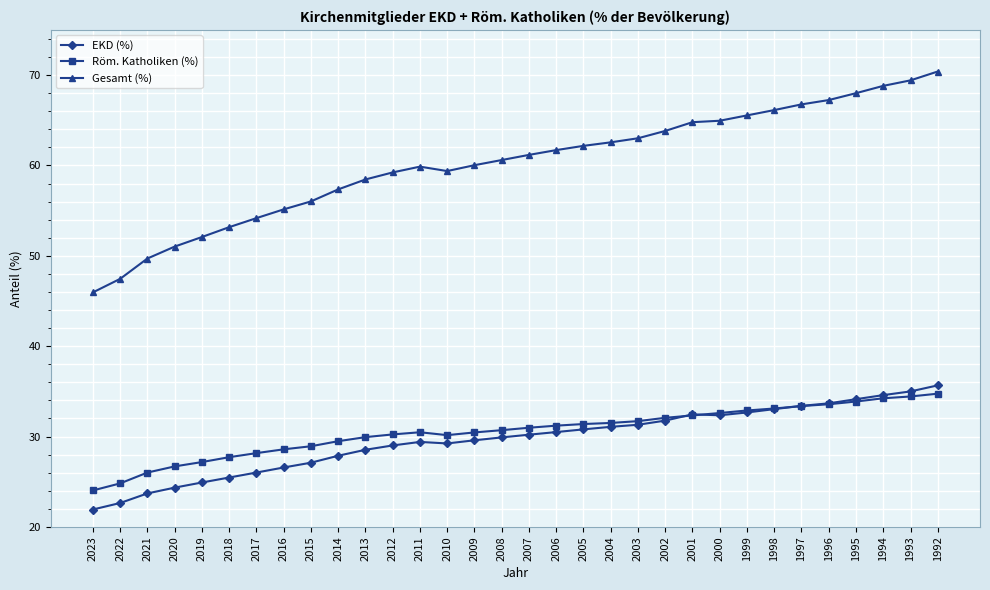

What is the difference between the highest and lowest values at 2023?

24.0